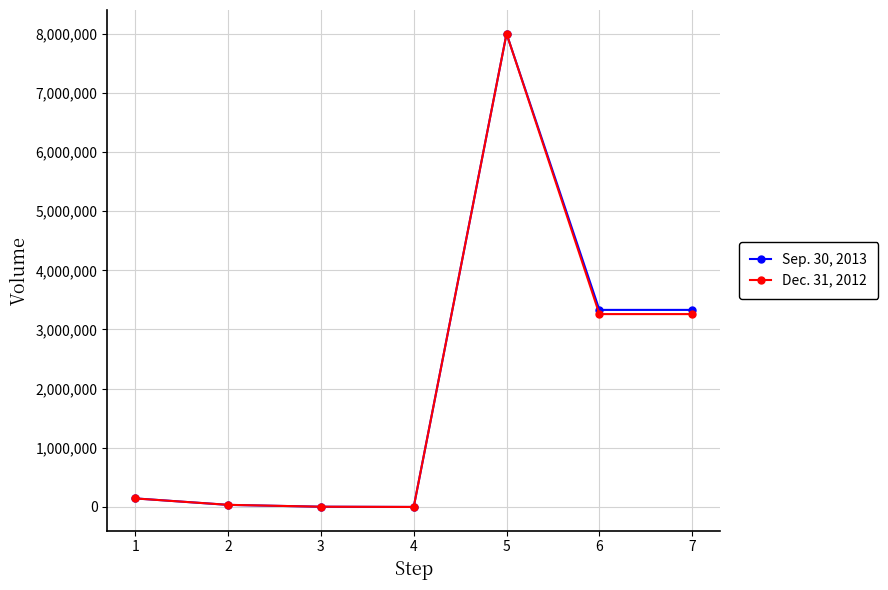

What is the approximate value of Sep. 30, 2013 at 1, to the nearest 50?

144700